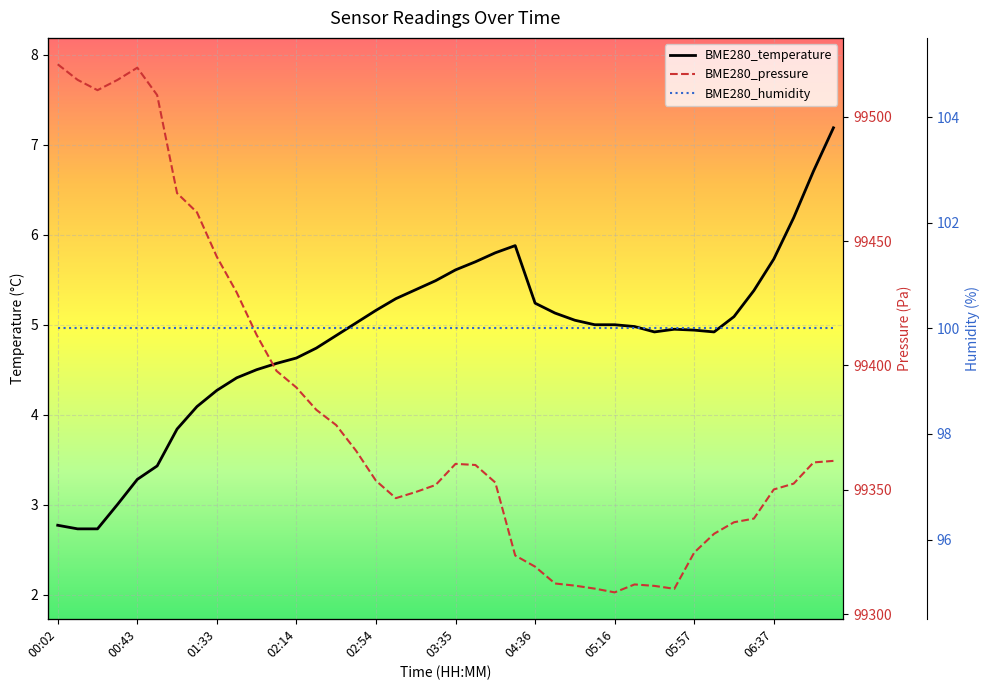

True or false: BME280_humidity and BME280_pressure intersect in this chart.

False